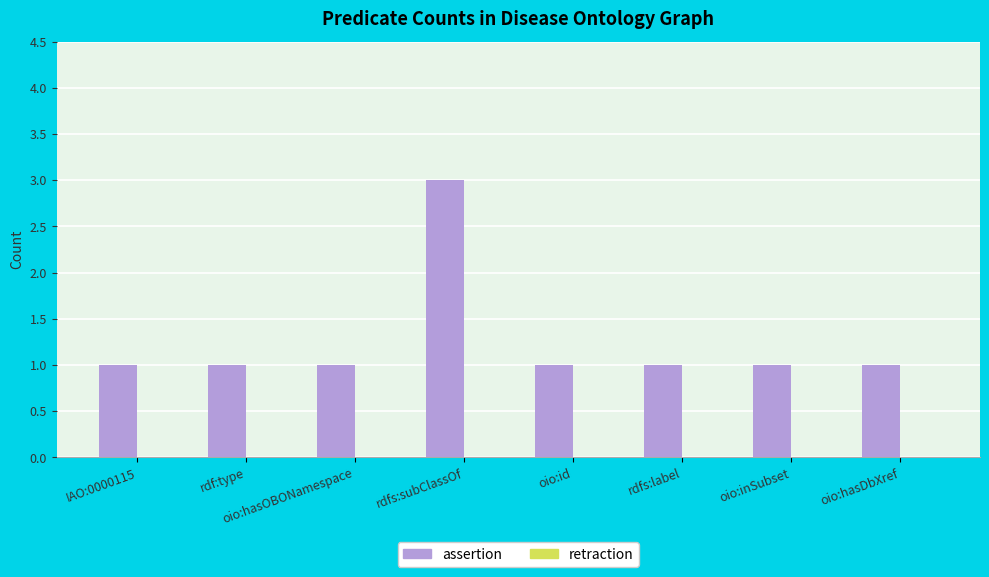

What value does the data have at rdfs:subClassOf?

3